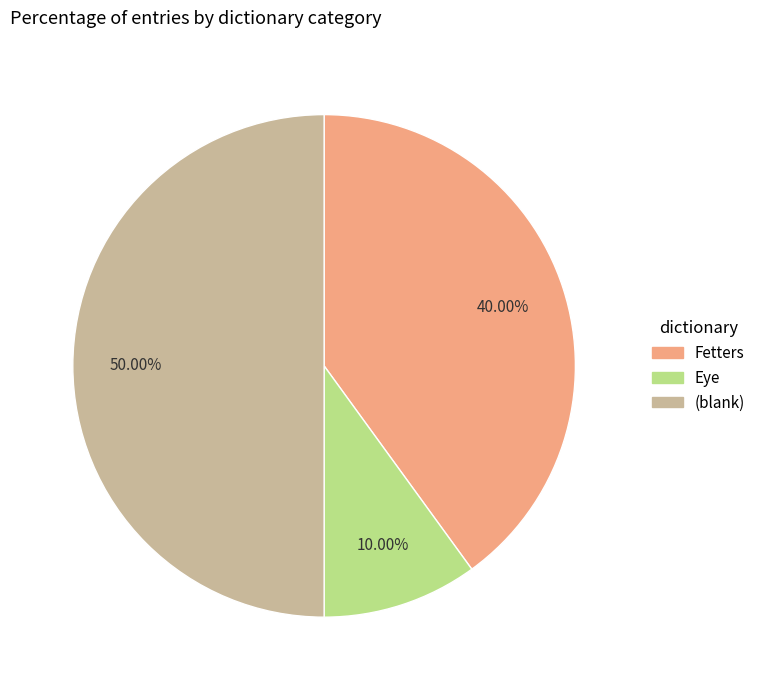

How many segments does this pie chart have?

3